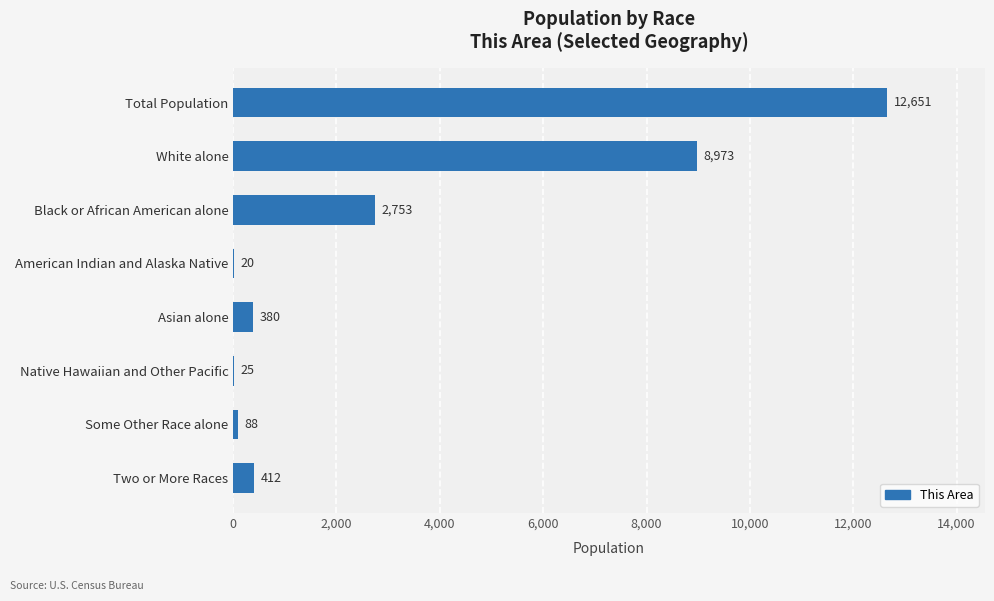

The value at Black or African American alone is 4216. True or false?

False